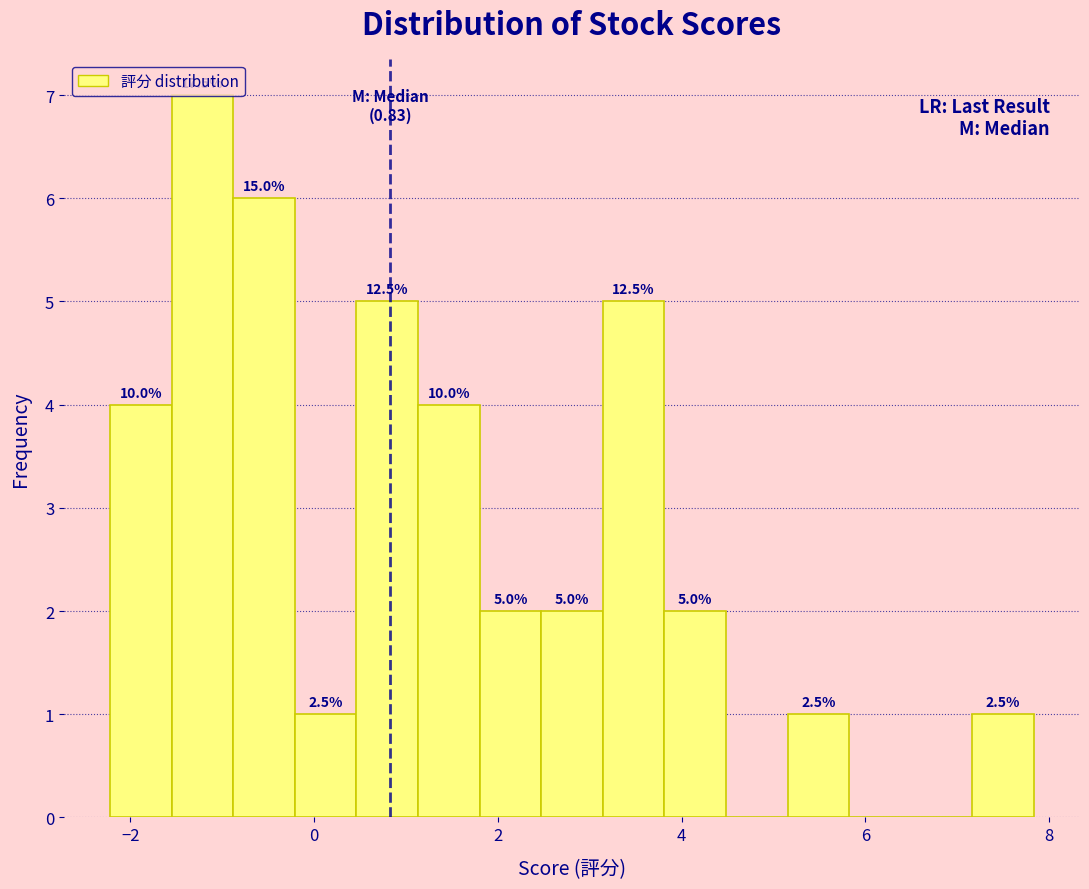

Read against the x-axis, roughly where is the centre of the tallest bar?

-1.2